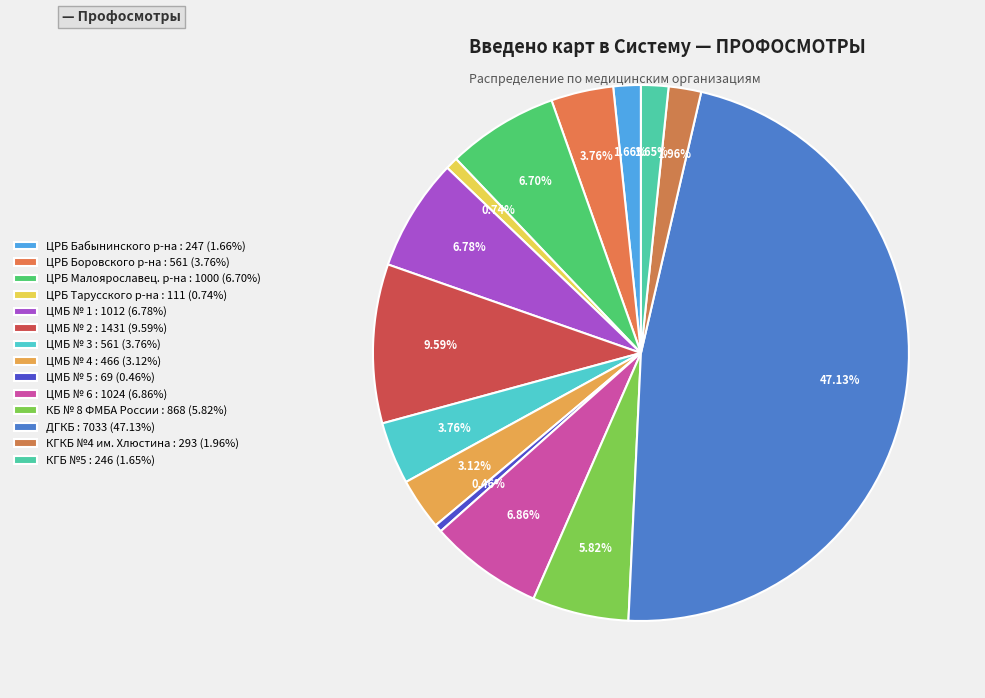

How much of the chart is everything except КГБ №5?

98.4%